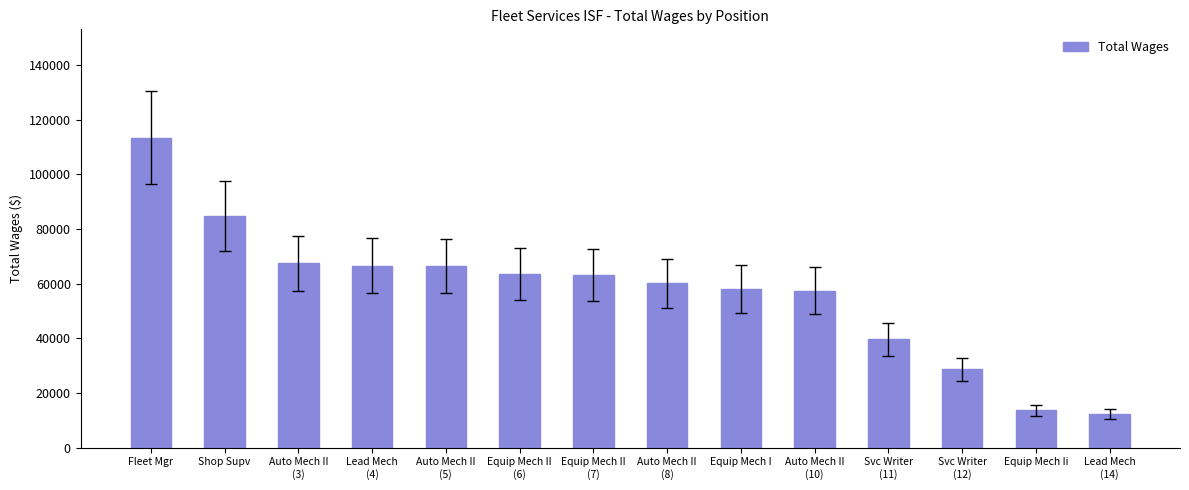

What is the value of the 9th bar from the left?

57970